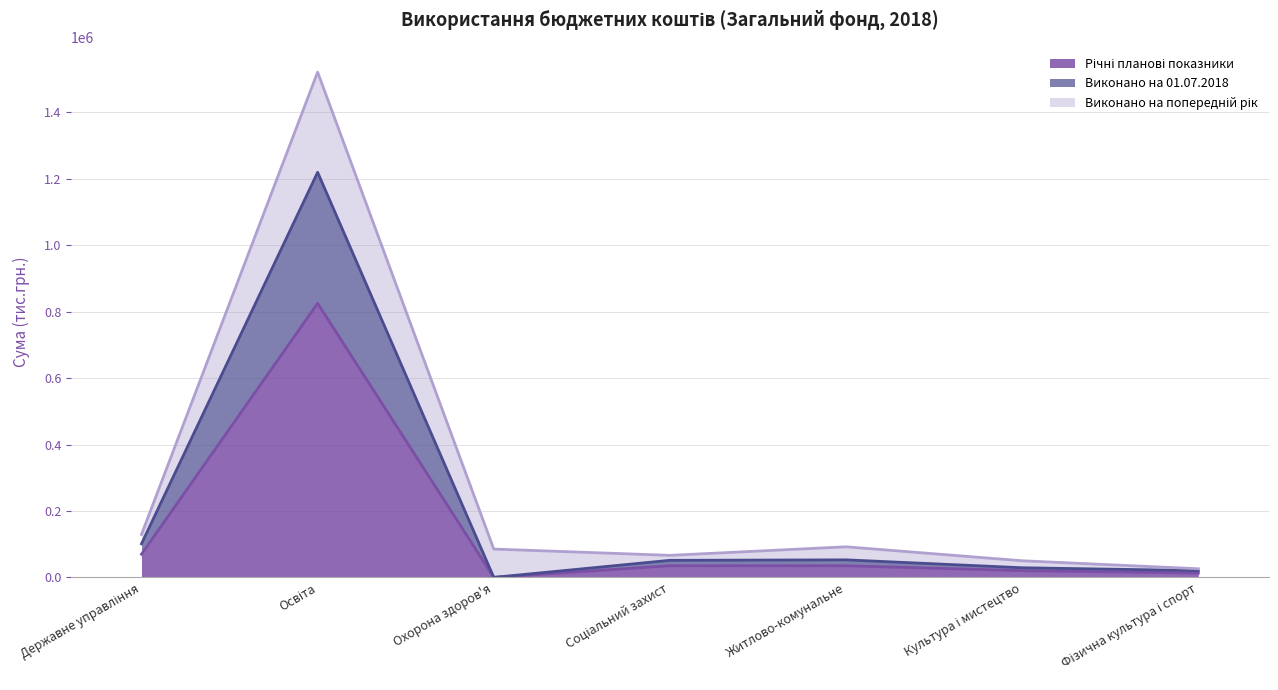

Does the chart have visible grid lines?

Yes